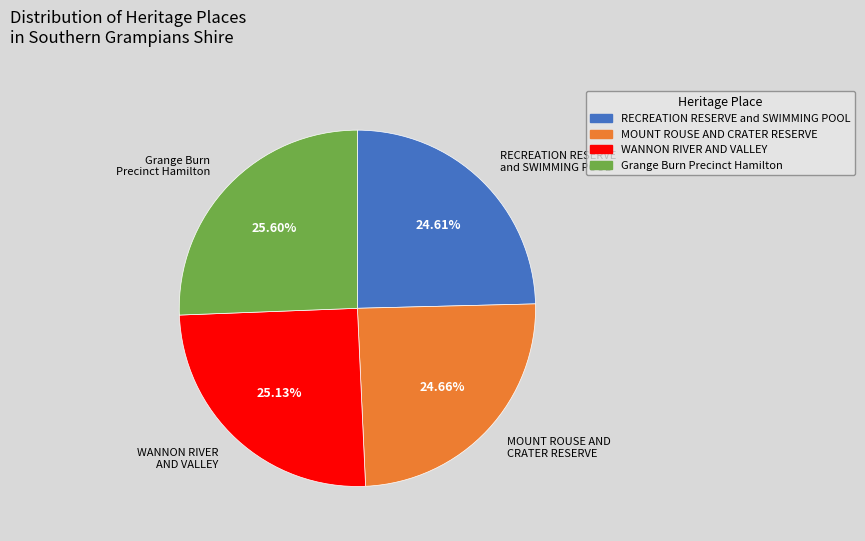

True or false: WANNON RIVER AND VALLEY accounts for 39% of the total.

False